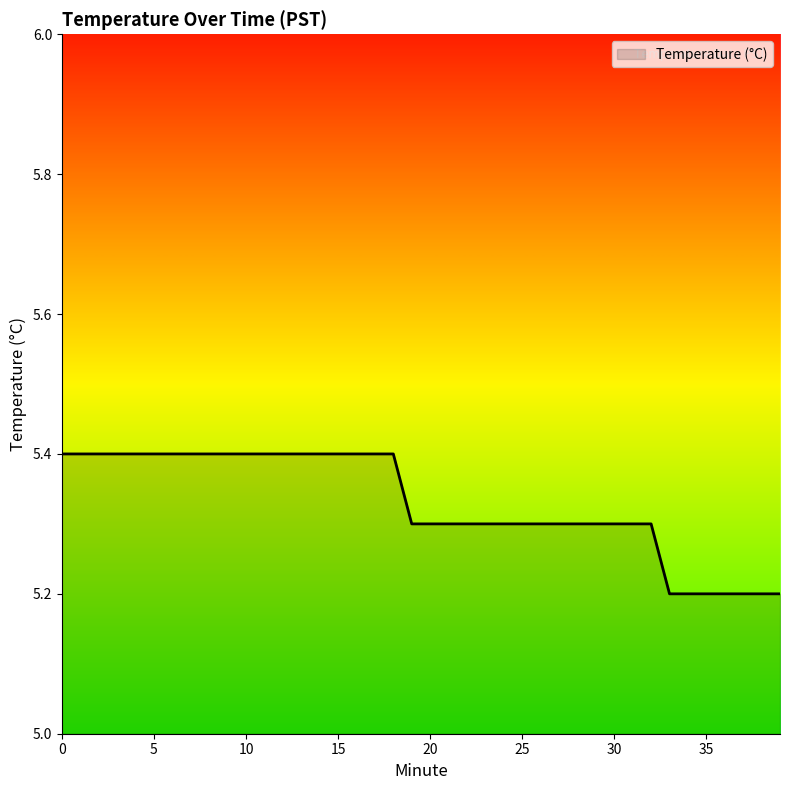

What is the maximum value shown in the chart?

5.4